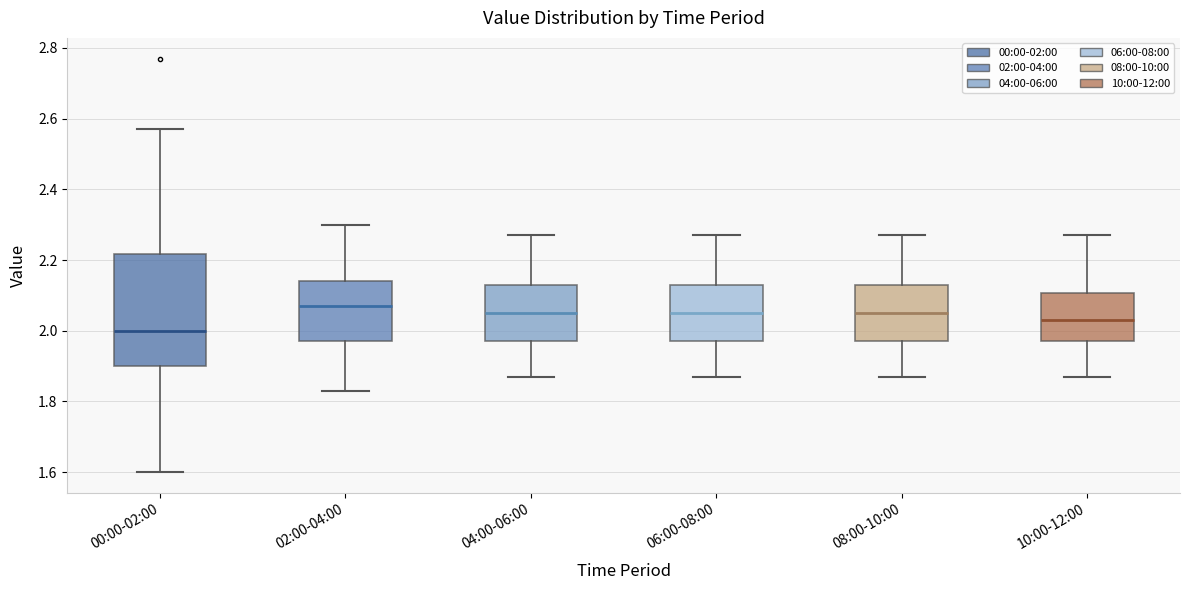

Reading left to right, read every box against the y-axis: the position of its median line, the range the box covers, and the ends of its whiskers. The values are not printed on the chart, so give them approximately, as read against the axis.

00:00-02:00: median 2.00, box 1.90 to 2.22, whiskers 1.60 to 2.58
02:00-04:00: median 2.08, box 1.98 to 2.14, whiskers 1.84 to 2.30
04:00-06:00: median 2.06, box 1.98 to 2.14, whiskers 1.88 to 2.28
06:00-08:00: median 2.06, box 1.98 to 2.14, whiskers 1.88 to 2.28
08:00-10:00: median 2.06, box 1.98 to 2.14, whiskers 1.88 to 2.28
10:00-12:00: median 2.04, box 1.98 to 2.10, whiskers 1.88 to 2.28